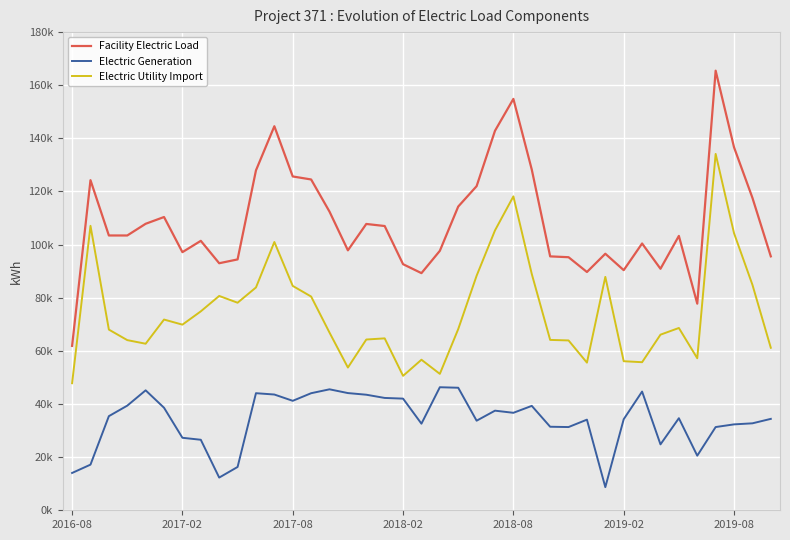

At how many categories does at least one series exceed 103850?

18